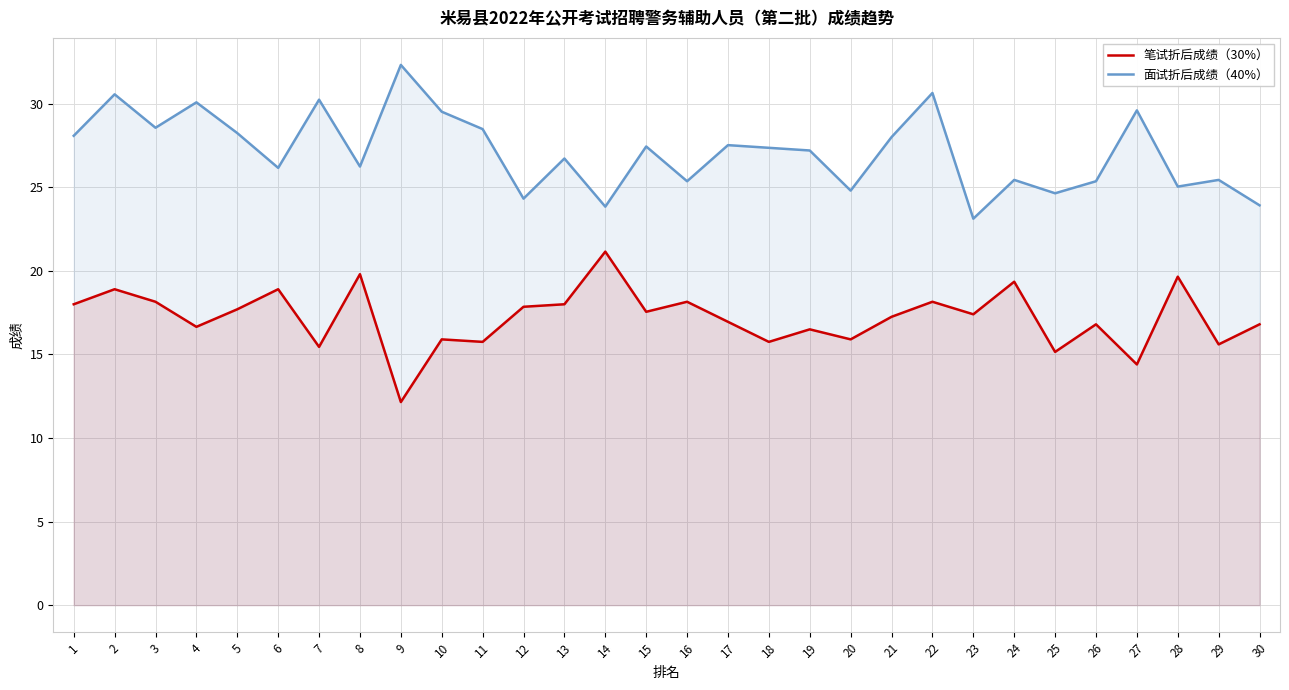

At which category is the sum across all series the highest?

2